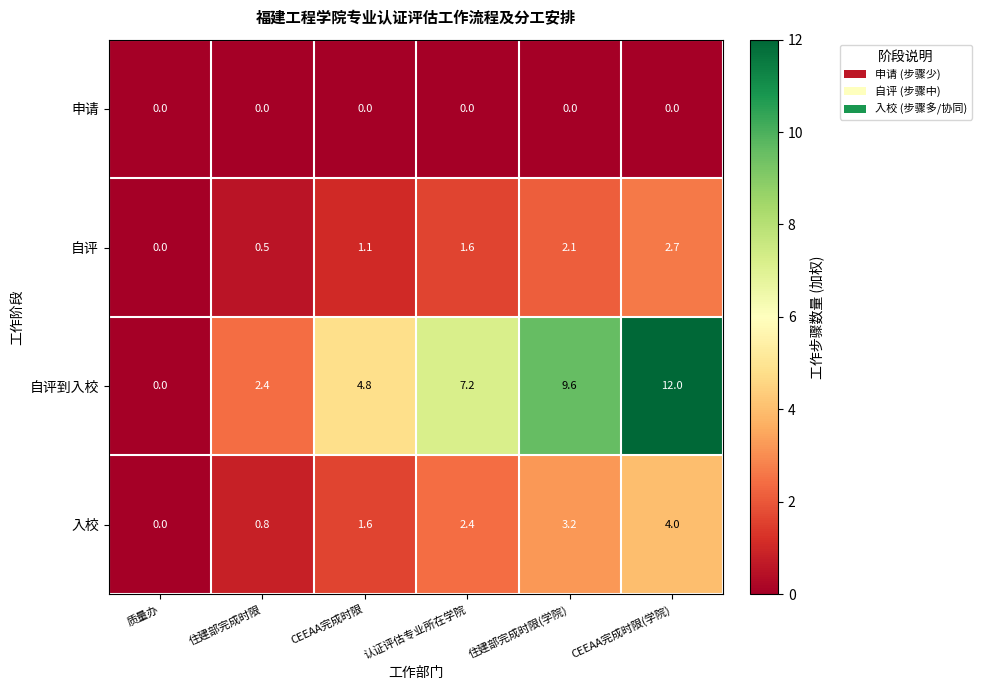

At which category is the sum across all series the highest?

CEEAA完成时限(学院)